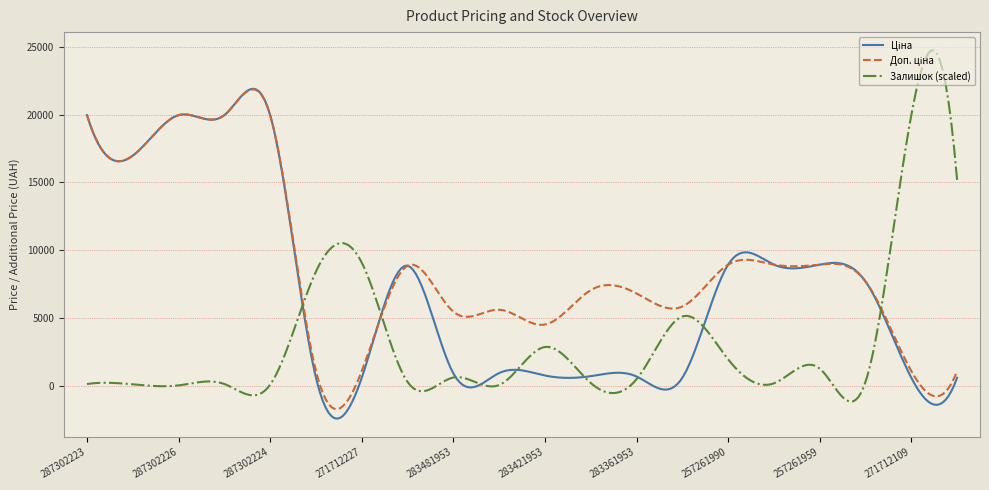

Which series has the widest spread of values?

Залишок (scaled)